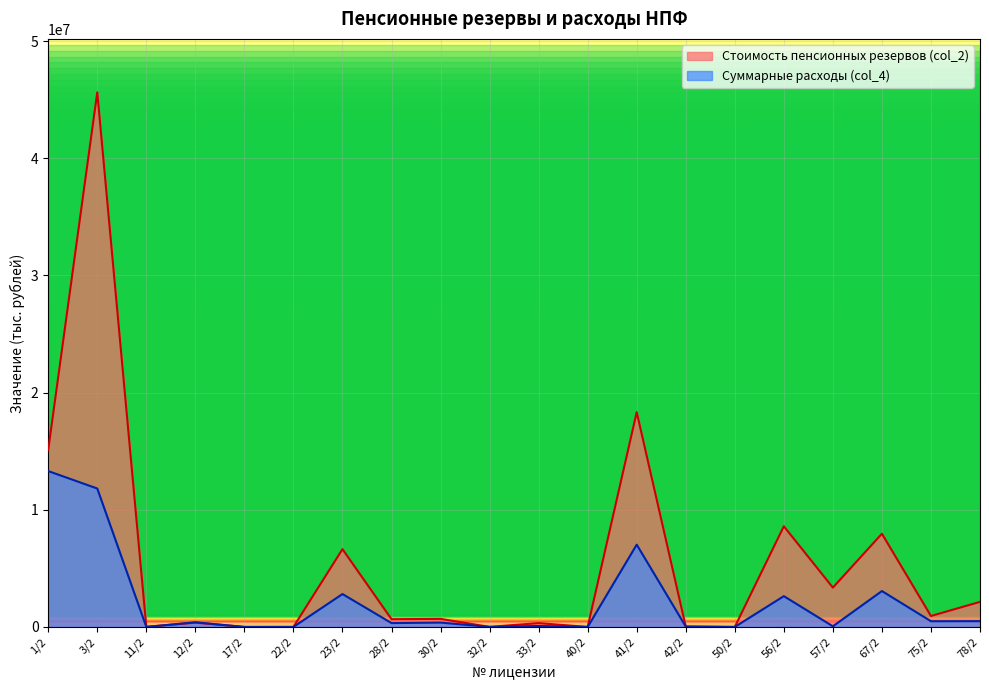

How many lines are shown in the chart?

2